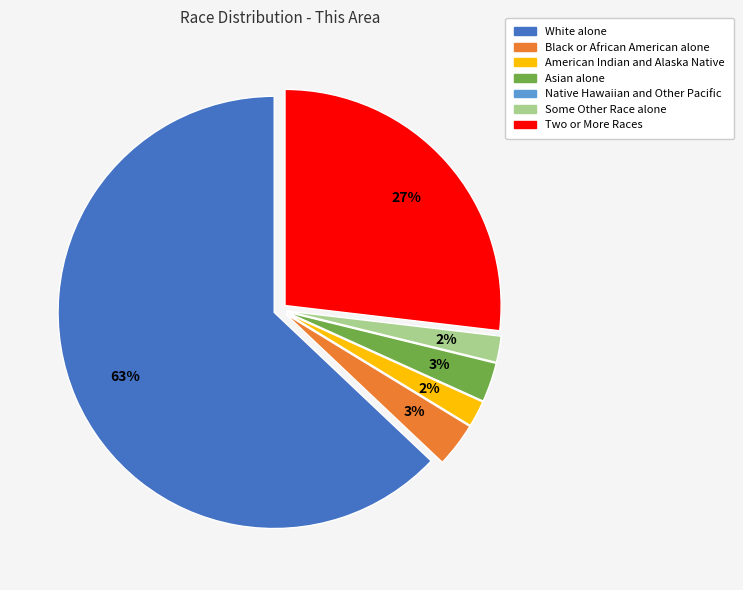

Does Asian alone account for over 50% of the chart?

No